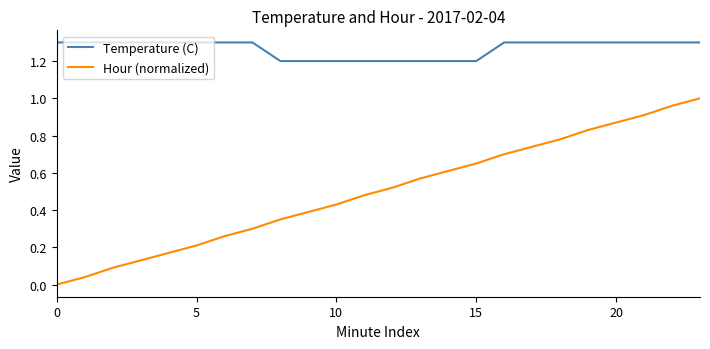

List the series in order of their overall mean, highest first.

Temperature (C), Hour (normalized)